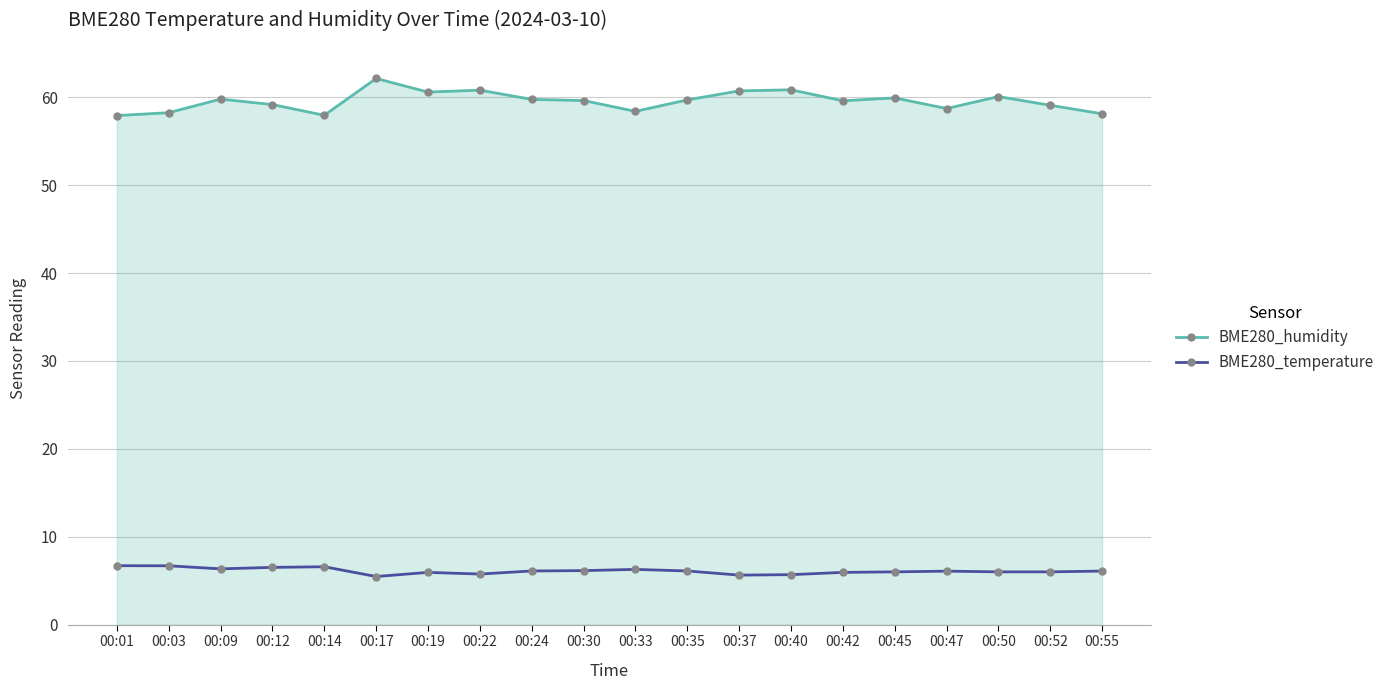

True or false: BME280_temperature and BME280_humidity cross at least once.

False